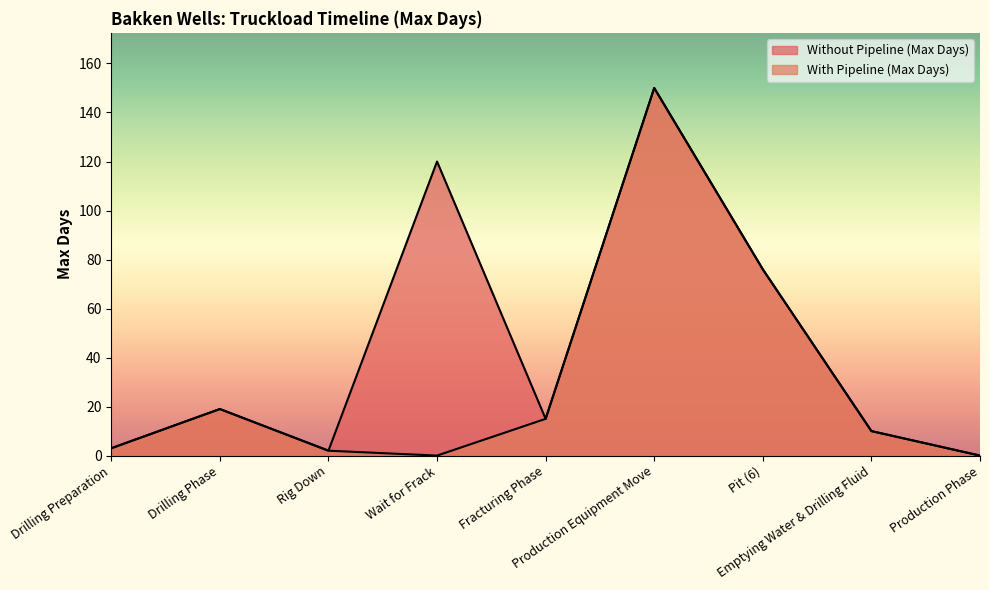

Which category has the lowest value across all series?

Production Phase